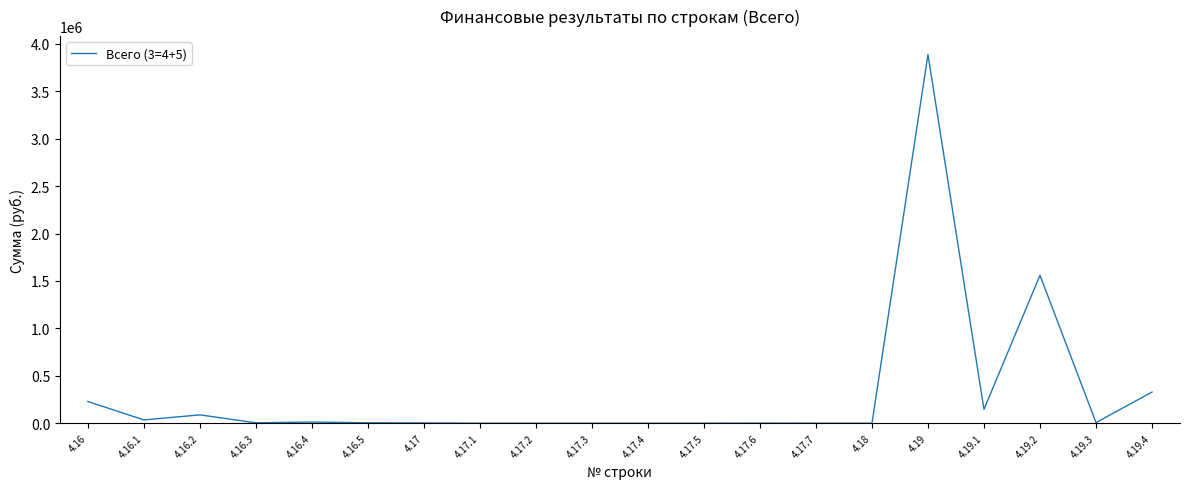

At which label is the value closest to 1943374?

4.19.2